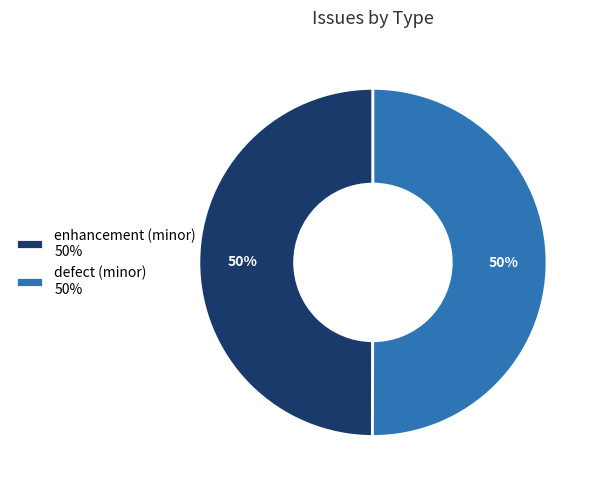

The enhancement (minor) slice represents 50% of the pie. True or false?

True